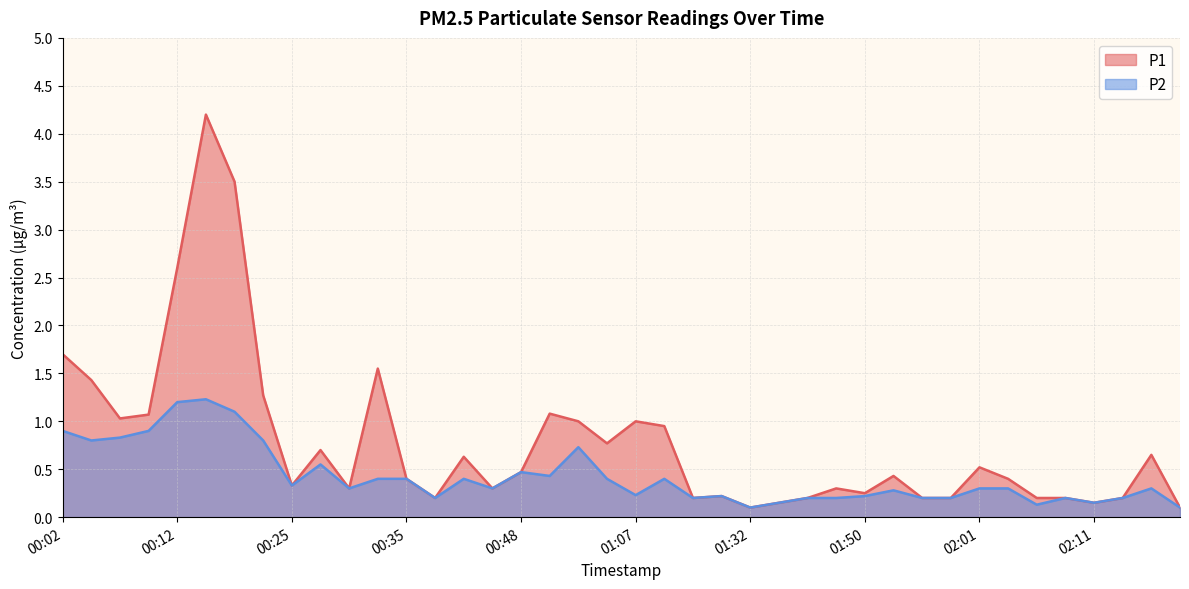

Rank the series at 02:11 from highest to lowest value.

P1, P2